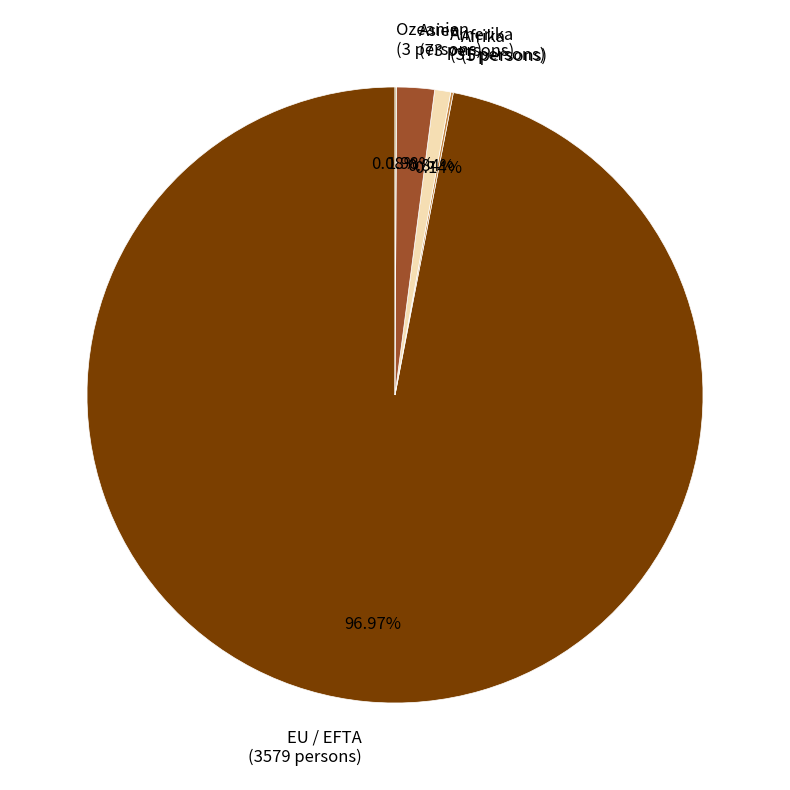

Is EU / EFTA the majority of the pie?

Yes